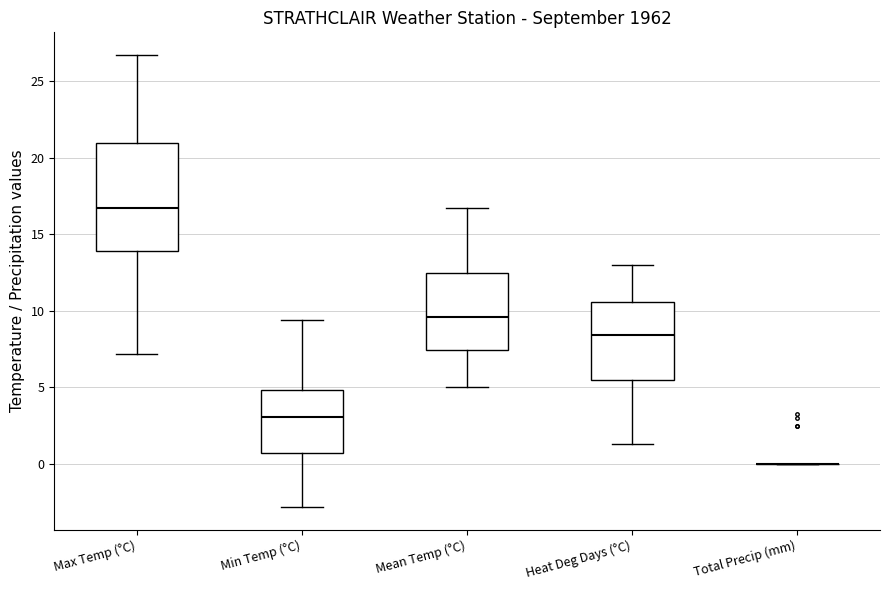

Which box is the tallest, from its lower edge to its upper edge?

Max Temp (°C)